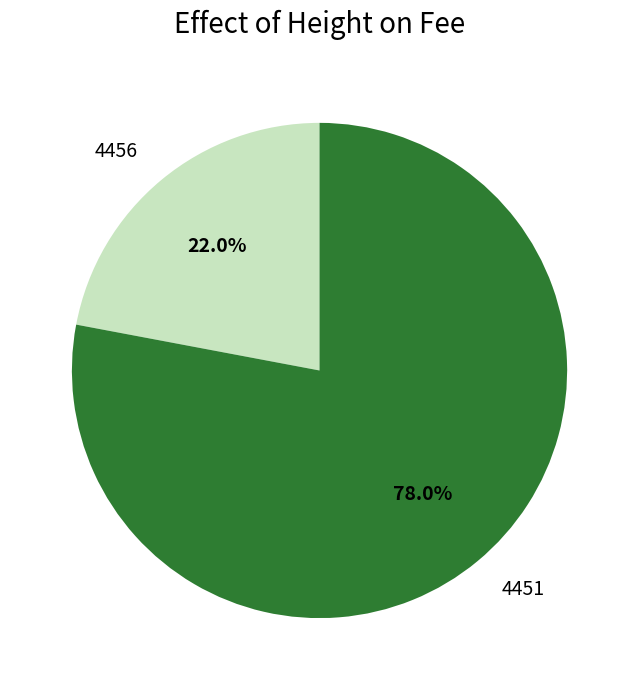

To the nearest percent, what portion does 4456 represent?

22%